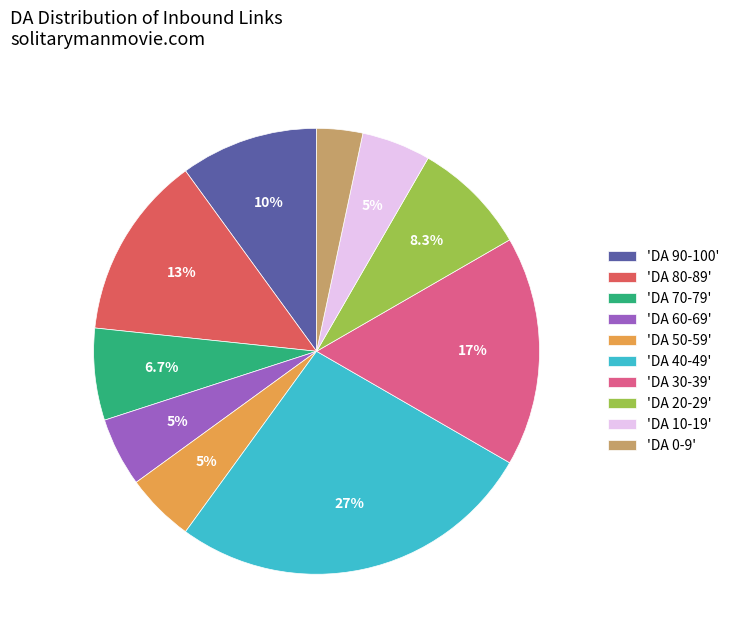

Which slice is the largest?

'DA 40-49'